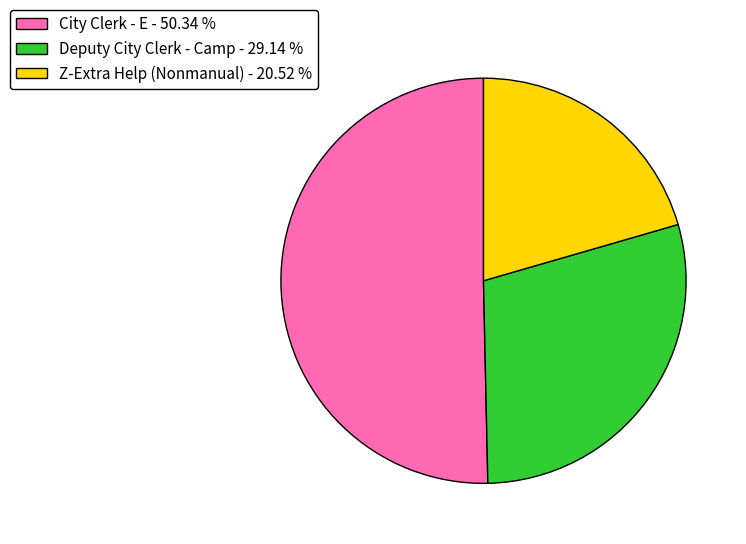

What is the ratio of the value at Deputy City Clerk - Camp to the value at City Clerk - E?

0.6